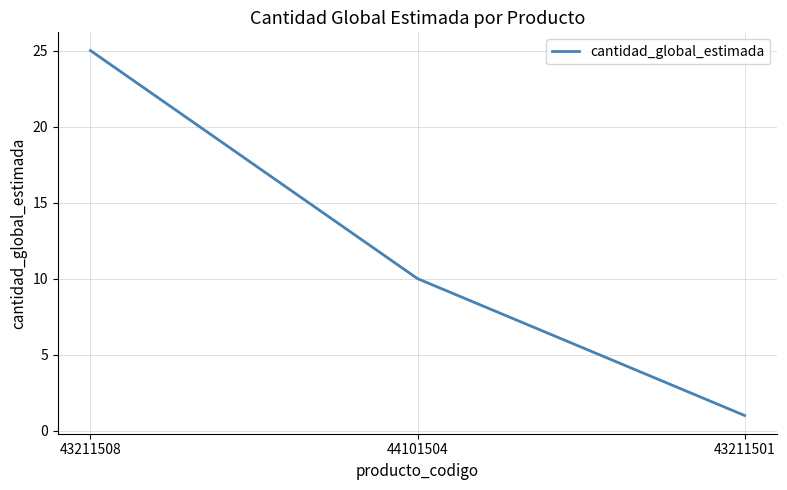

The chart shows a value of 3 at 44101504. True or false?

False